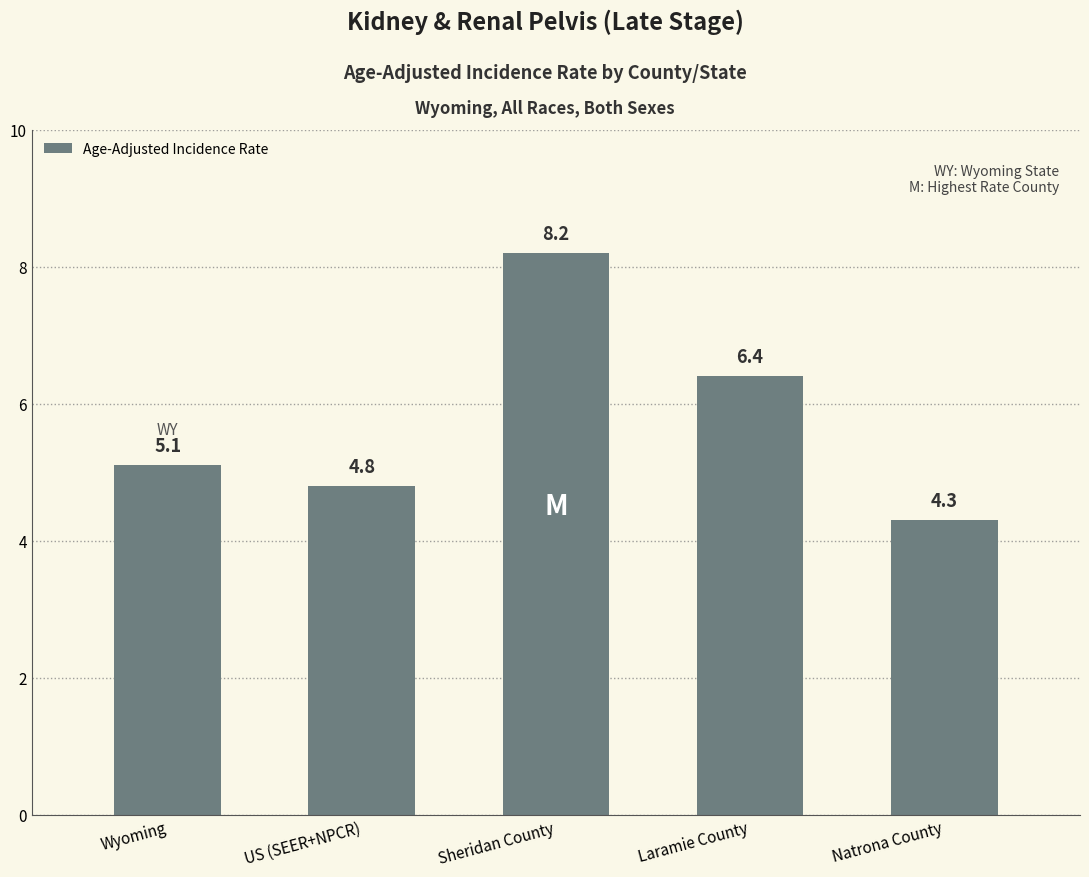

What is the change in value from Sheridan County to Natrona County?

-3.9